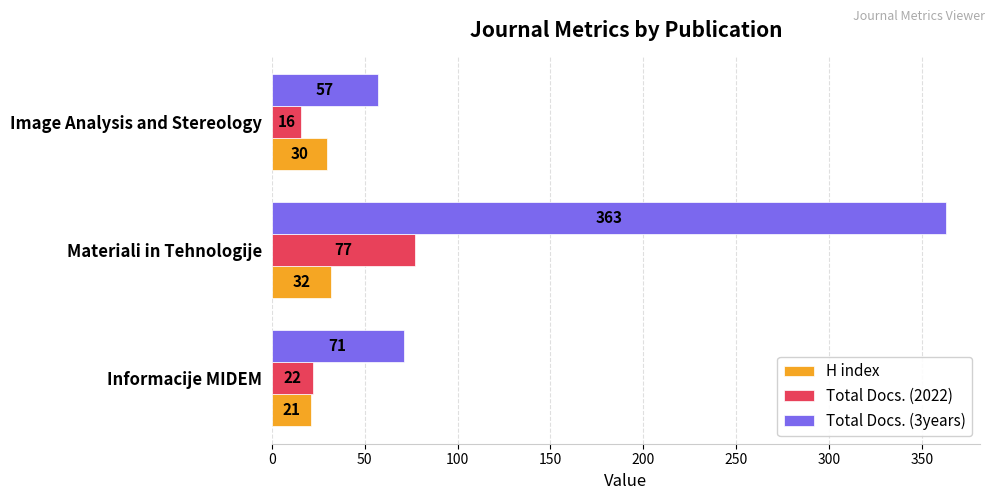

Is the value of Total Docs. (2022) at Informacije MIDEM greater than the value of H index at Image Analysis and Stereology?

No